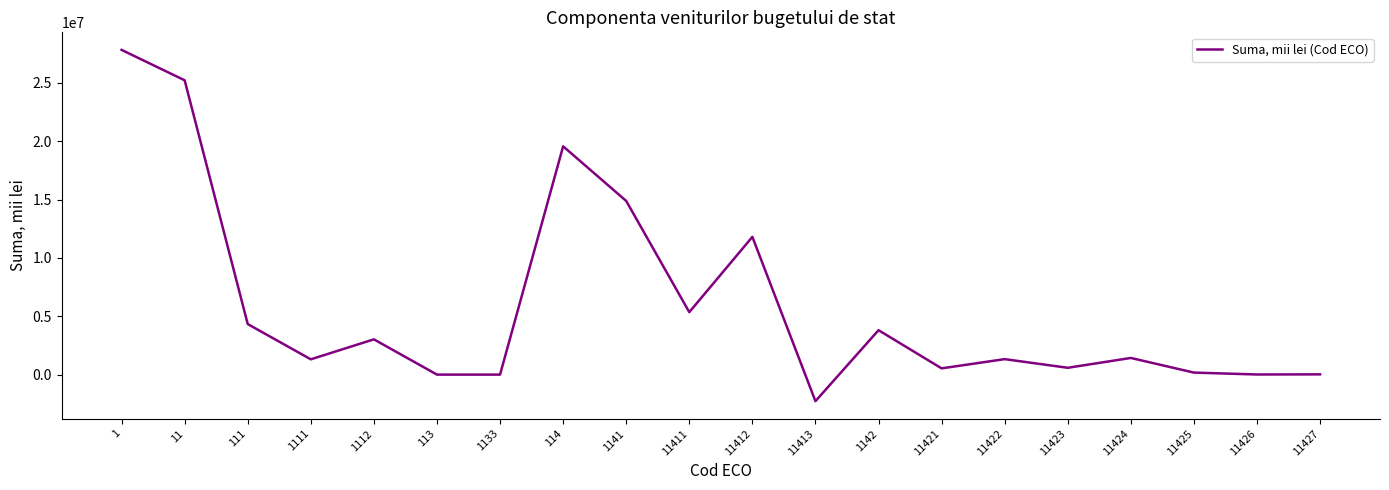

Which label corresponds to the smallest value in the chart?

11413